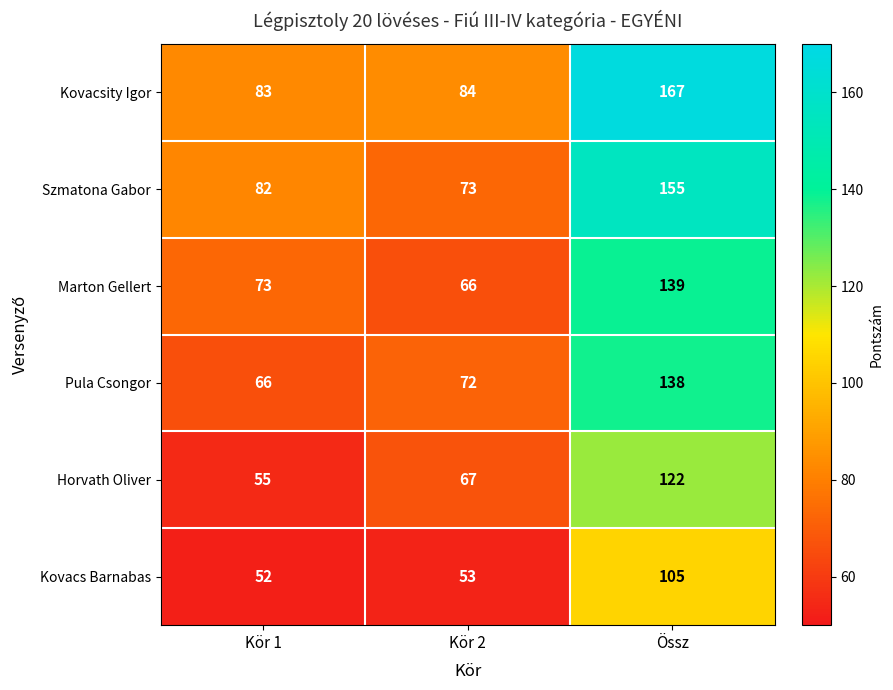

Where is Kovacsity Igor nearest to the value 125?

Kör 2